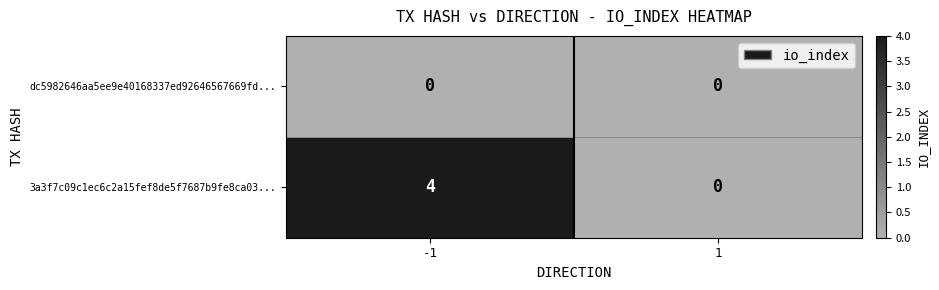

Reading left to right, what are all the values shown in this chart?

dc5982646aa5ee9e40168337ed92646567669fd...: 0	0
3a3f7c09c1ec6c2a15fef8de5f7687b9fe8ca03...: 4	0